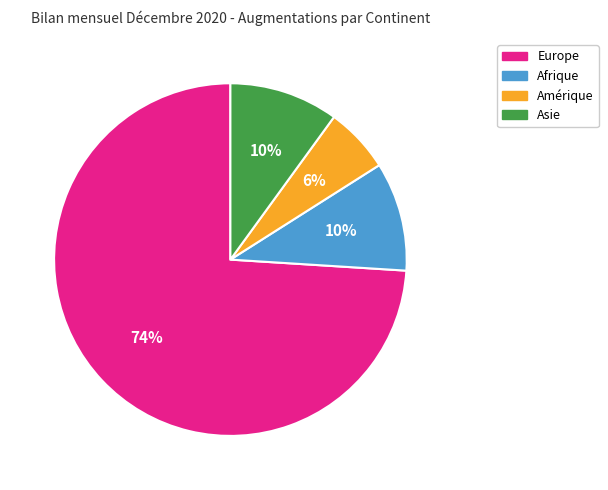

To the nearest percent, what is the difference between the largest and smallest slice percentages?

68%